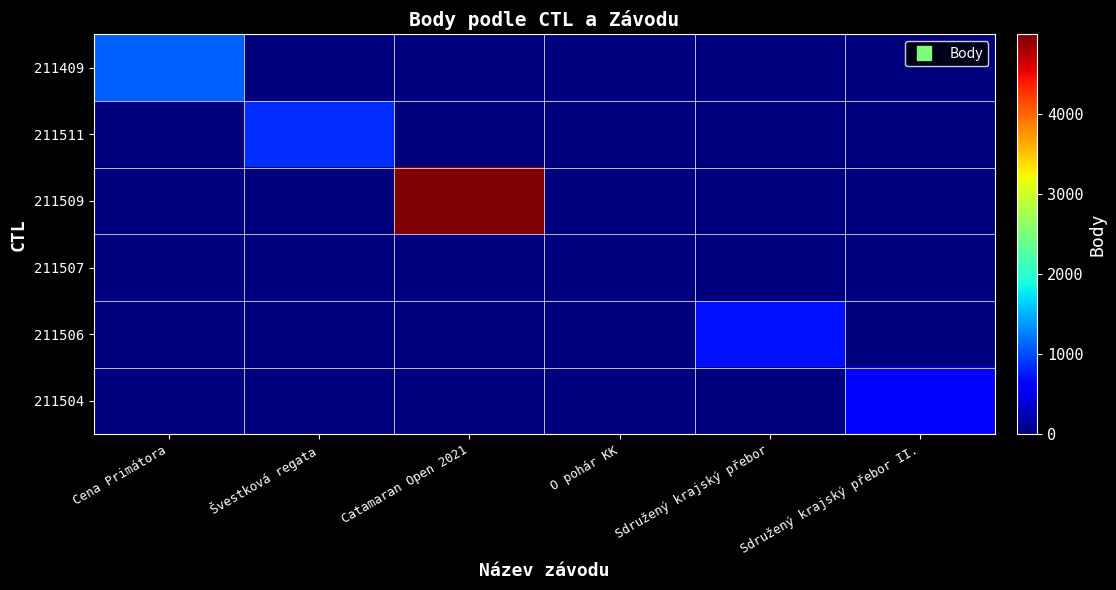

Which series has the largest range (max minus min)?

211509